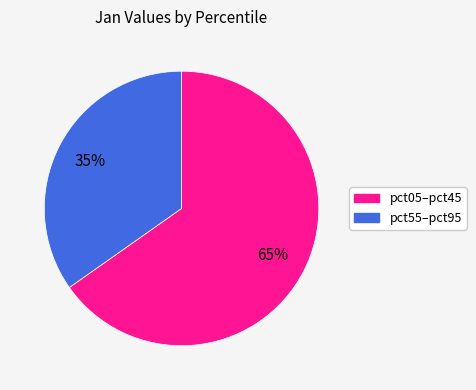

Is there any slice that represents more than half of the pie?

Yes